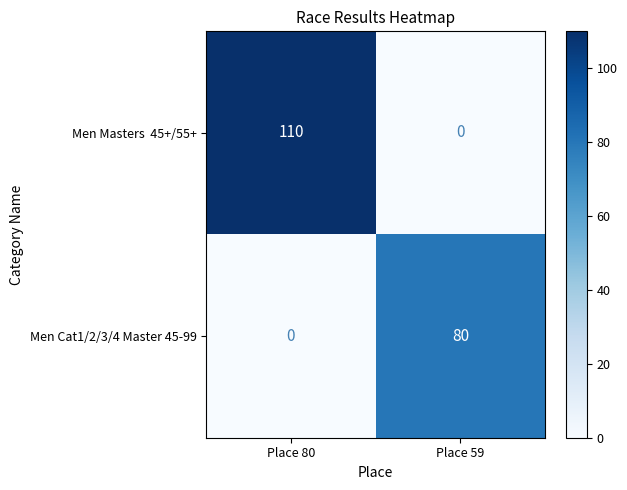

What is the spread (max minus min) of values at Place 80?

110